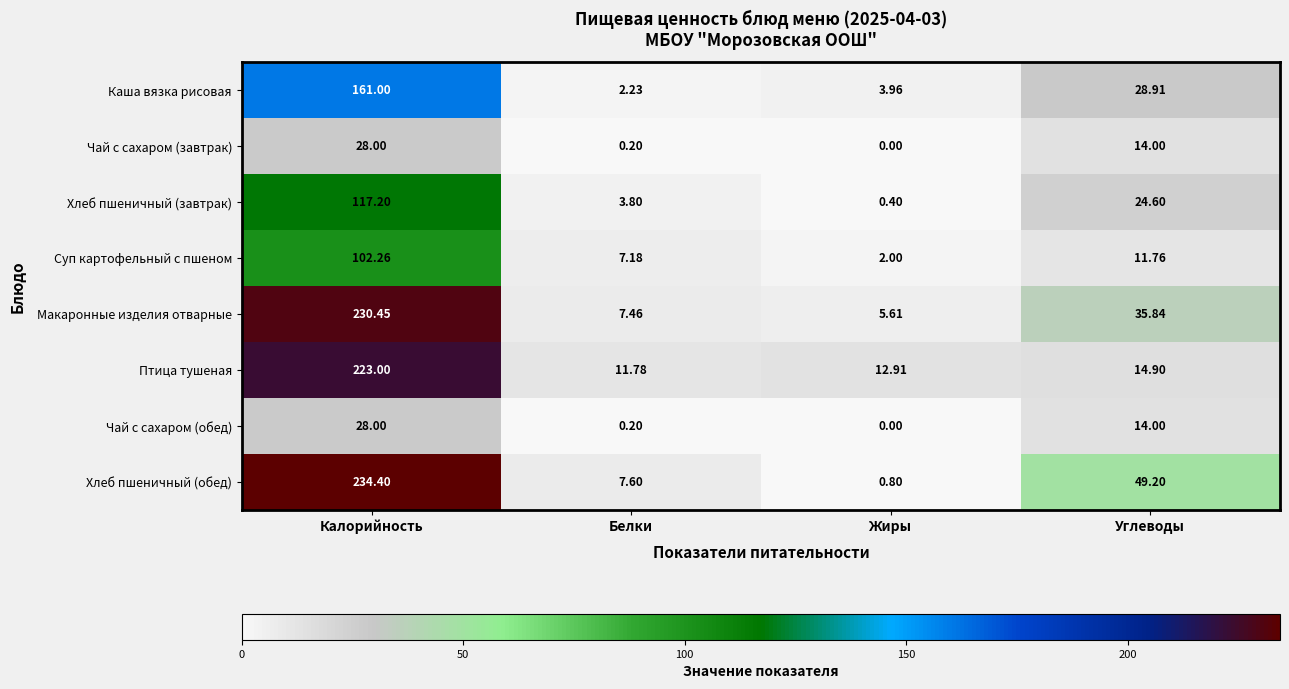

Which category has the lowest value across all series?

Жиры